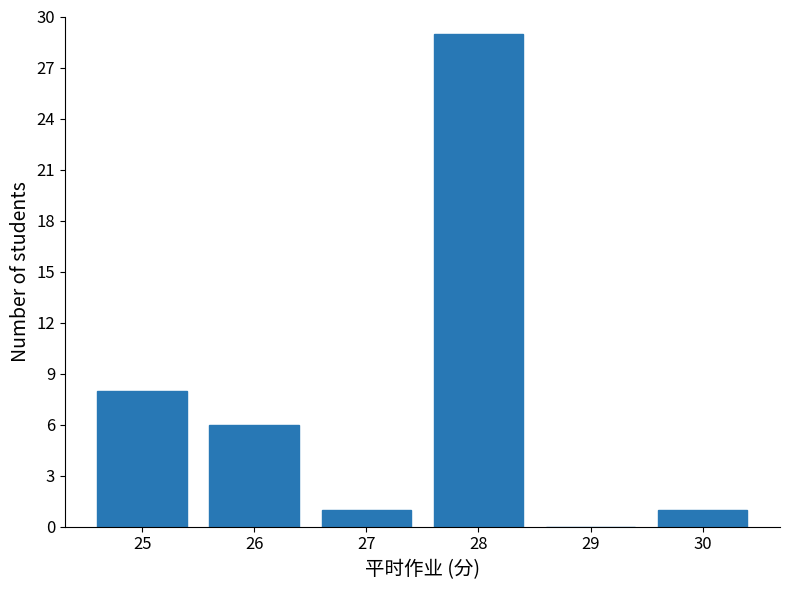

Which range on the x-axis has the tallest bar?

27.5 to 28.5